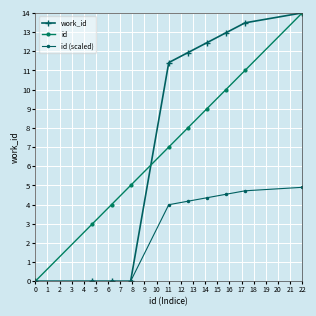

How many values in the work_id series are below 11?

4